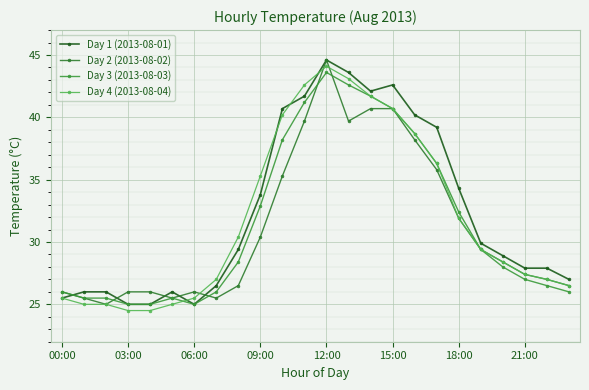

What is the difference between the second highest and minimum values in the Day 1 (2013-08-01) series?

18.6